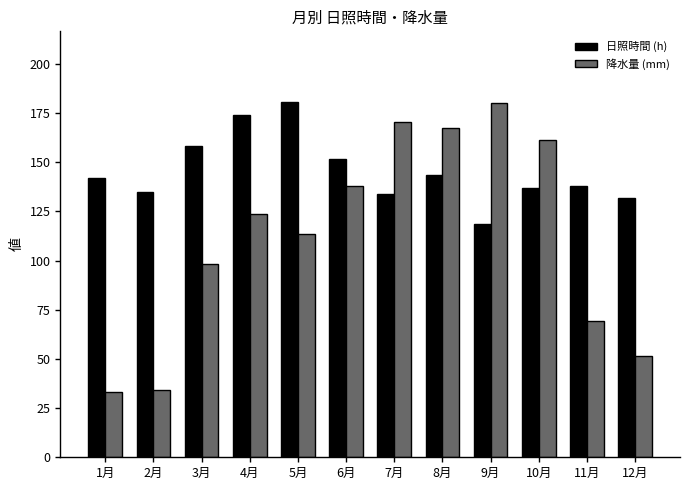

List the series in order of their overall mean, highest first.

日照時間 (h), 降水量 (mm)